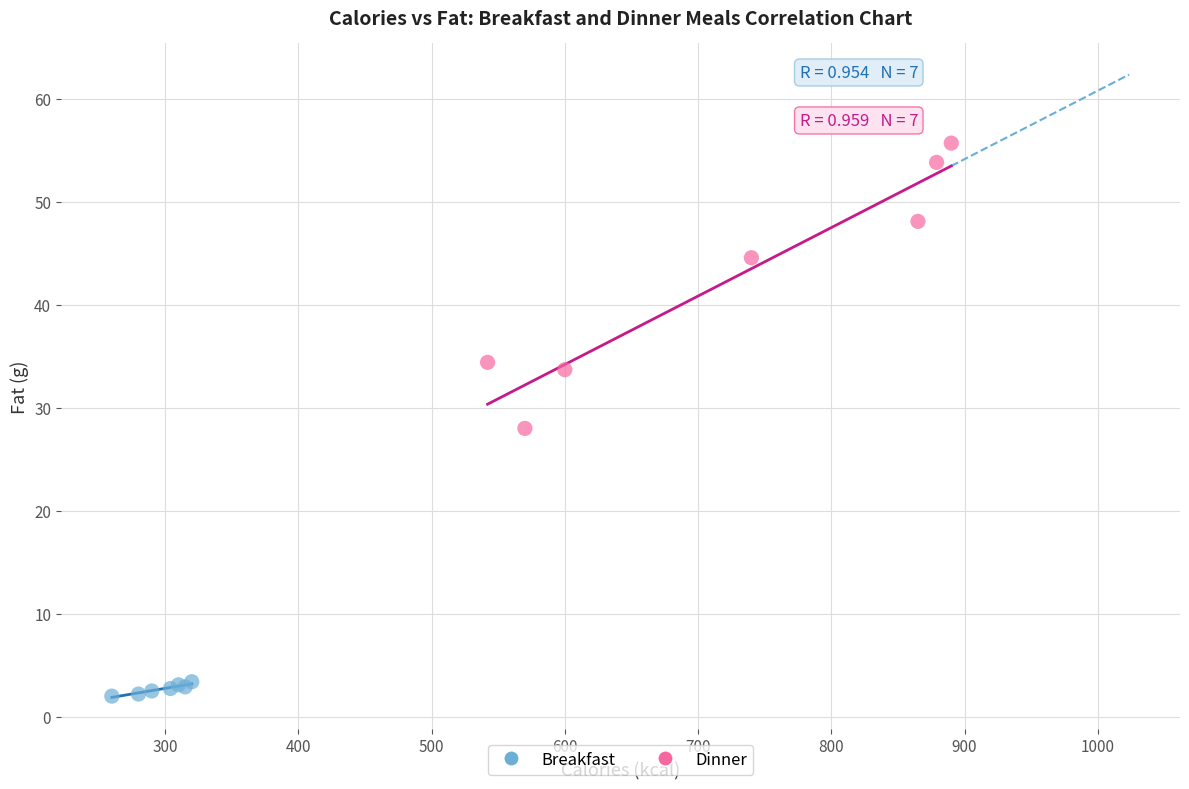

Which series has the widest spread of Y values?

Dinner